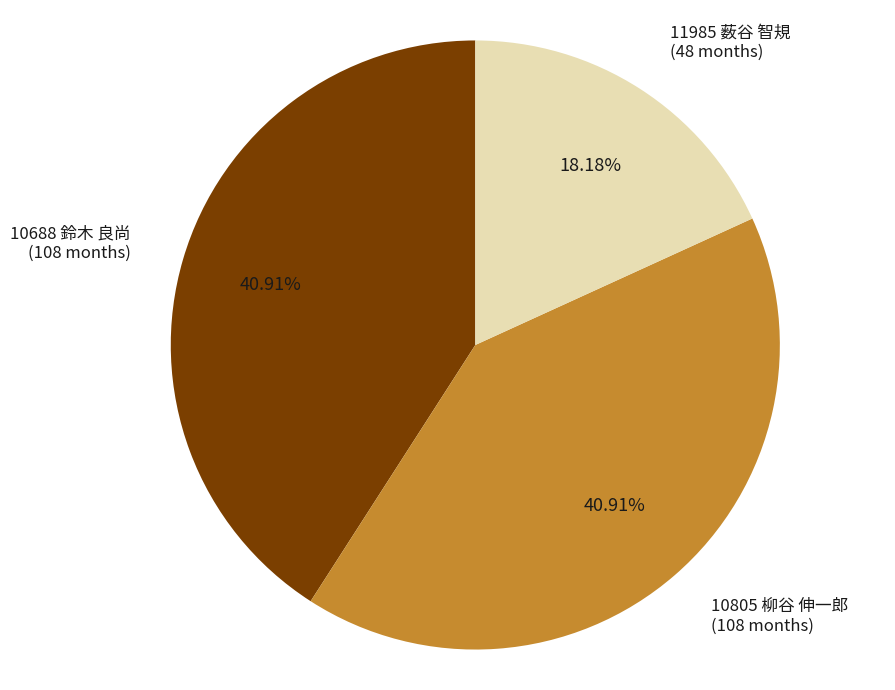

To the nearest percent, what percentage of the pie is 11985 薮谷 智規?

18%